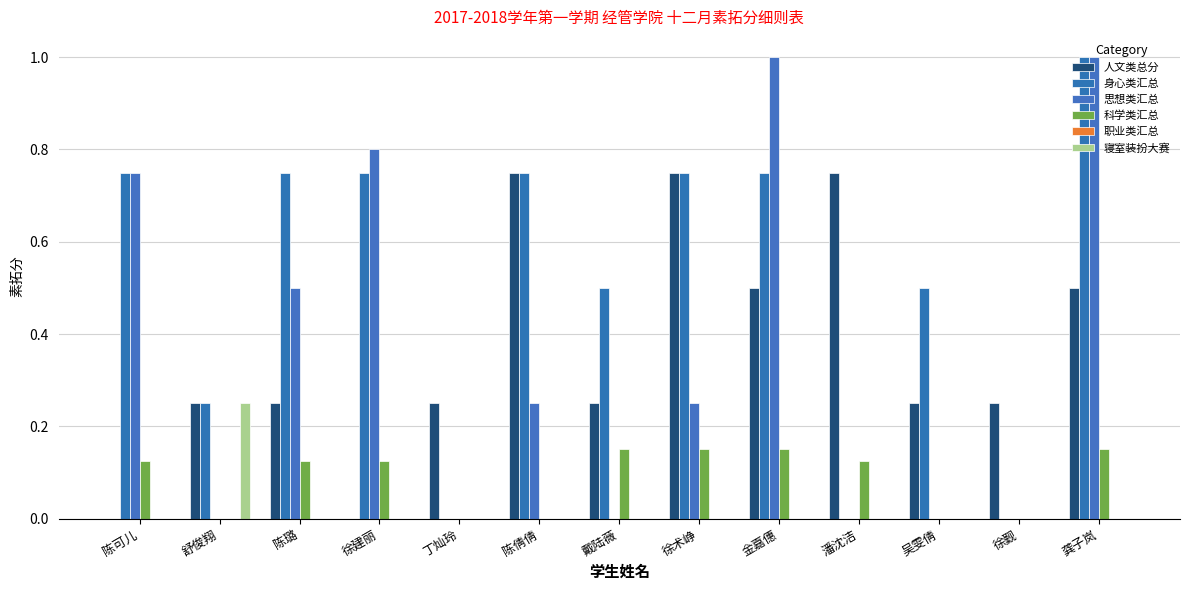

The 人文类总分 series shows -0.4 at 陈可儿. True or false?

False